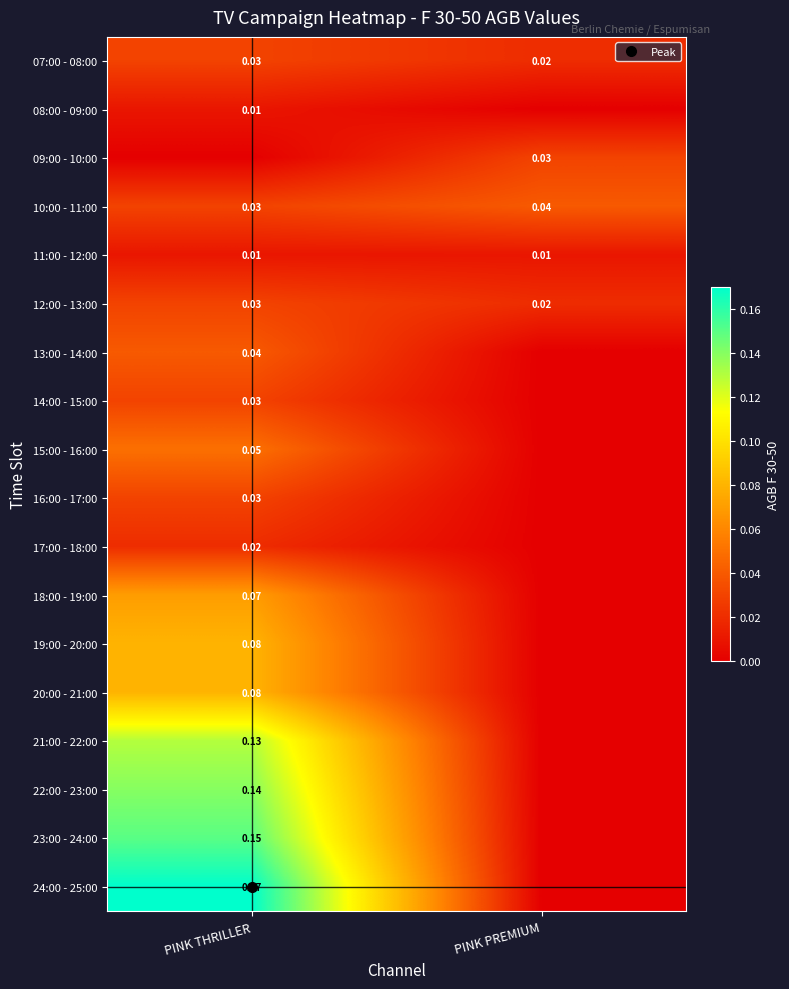

Is the value of 18:00 - 19:00 at PINK PREMIUM greater than the value of 16:00 - 17:00 at PINK THRILLER?

No